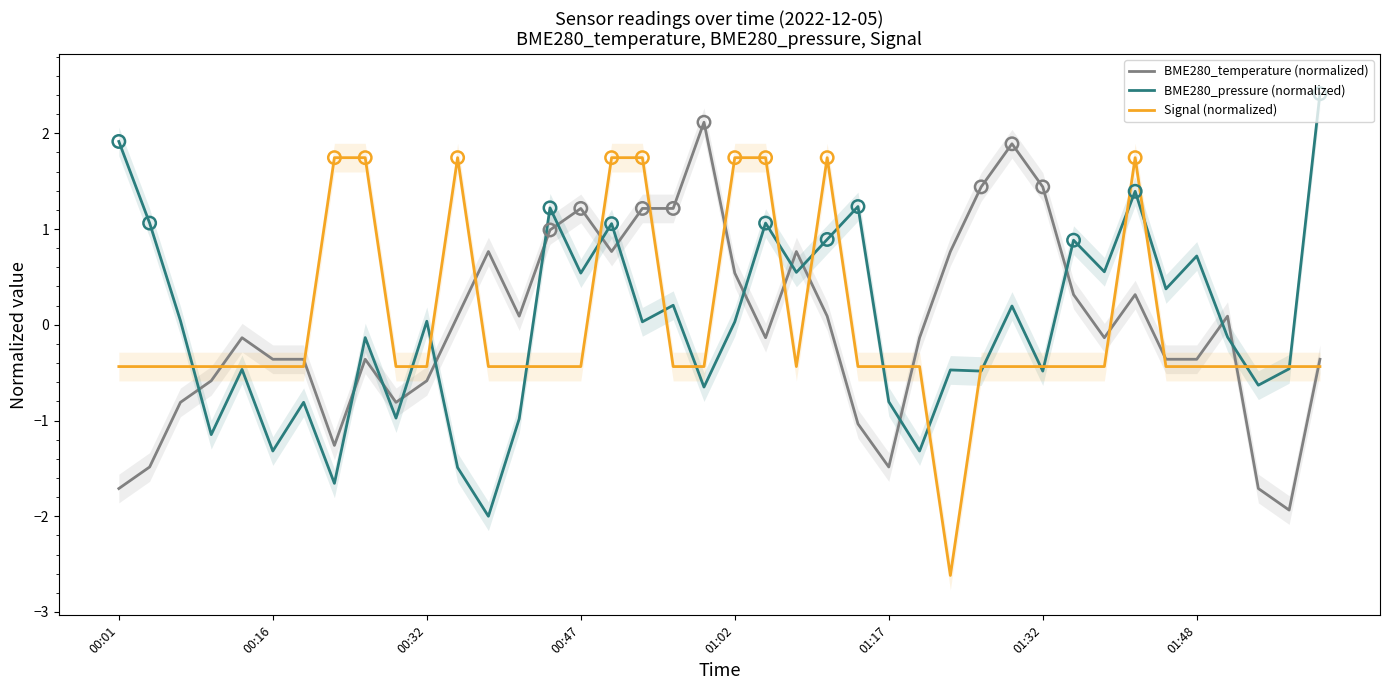

Which series has the widest spread of Y values?

BME280_pressure (normalized)